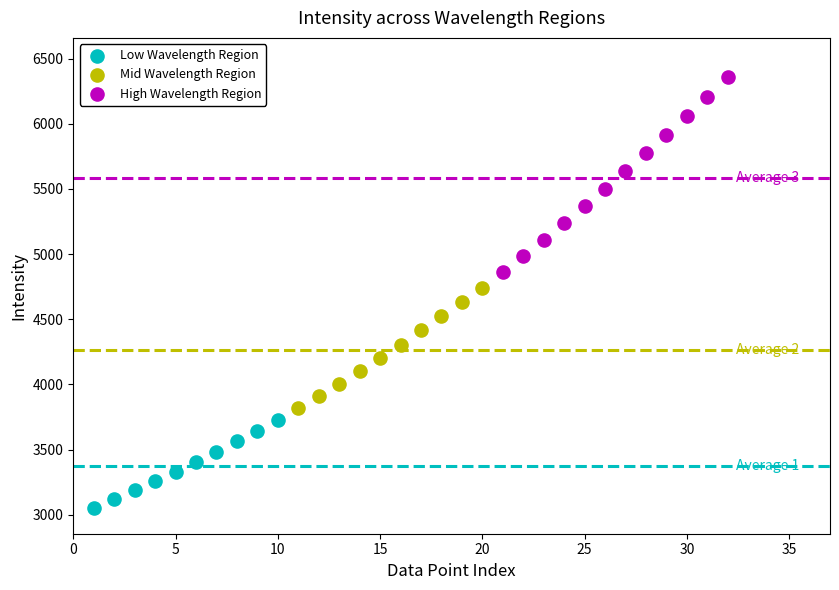

Which series has the widest spread of Y values?

High Wavelength Region